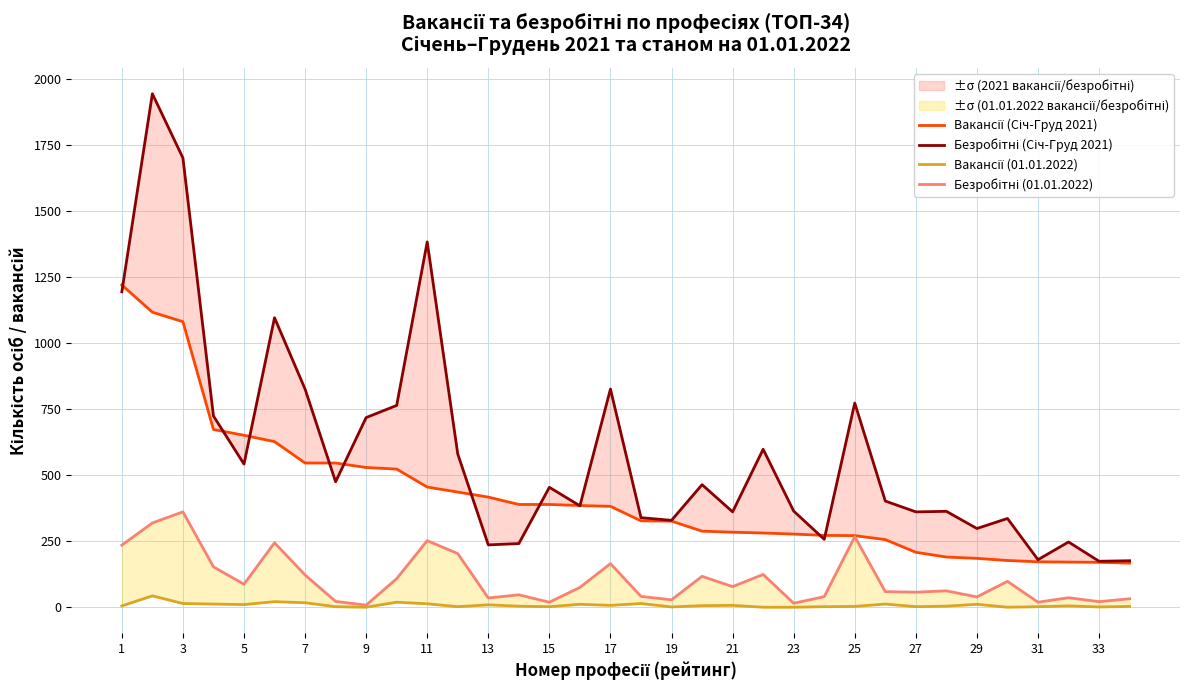

What is the difference between the maximum and minimum values in the Безробітні (Січ-Груд 2021) series?

1770